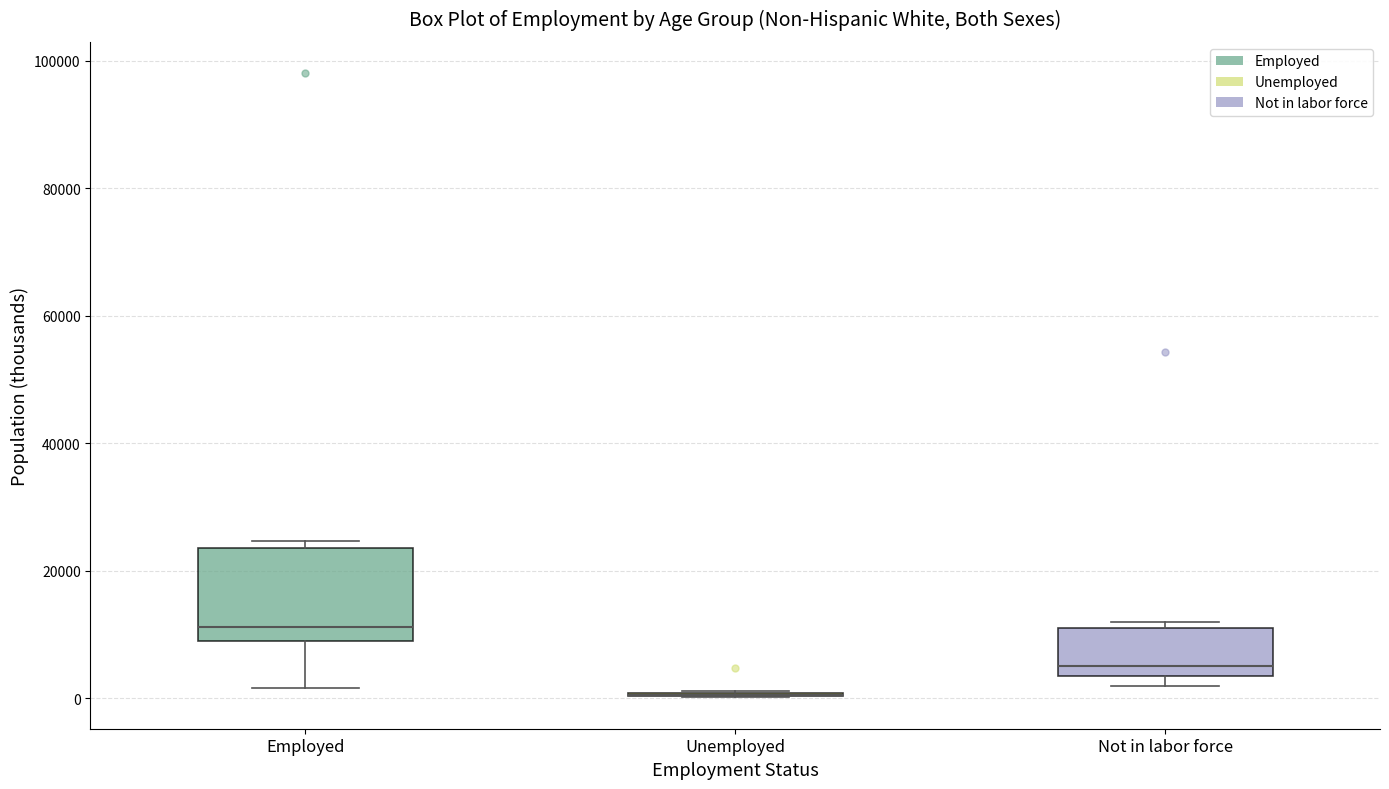

Reading left to right, read every box against the y-axis: the position of its median line, the range the box covers, and the ends of its whiskers. The values are not printed on the chart, so give them approximately, as read against the axis.

Employed: median 12000, box 10000 to 24000, whiskers 2000 to 24000 (just above the box's upper edge)
Unemployed: box collapsed to a line at 0, whiskers 0 to 2000
Not in labor force: median 6000, box 4000 to 12000, whiskers 2000 to 12000 (just above the box's upper edge)